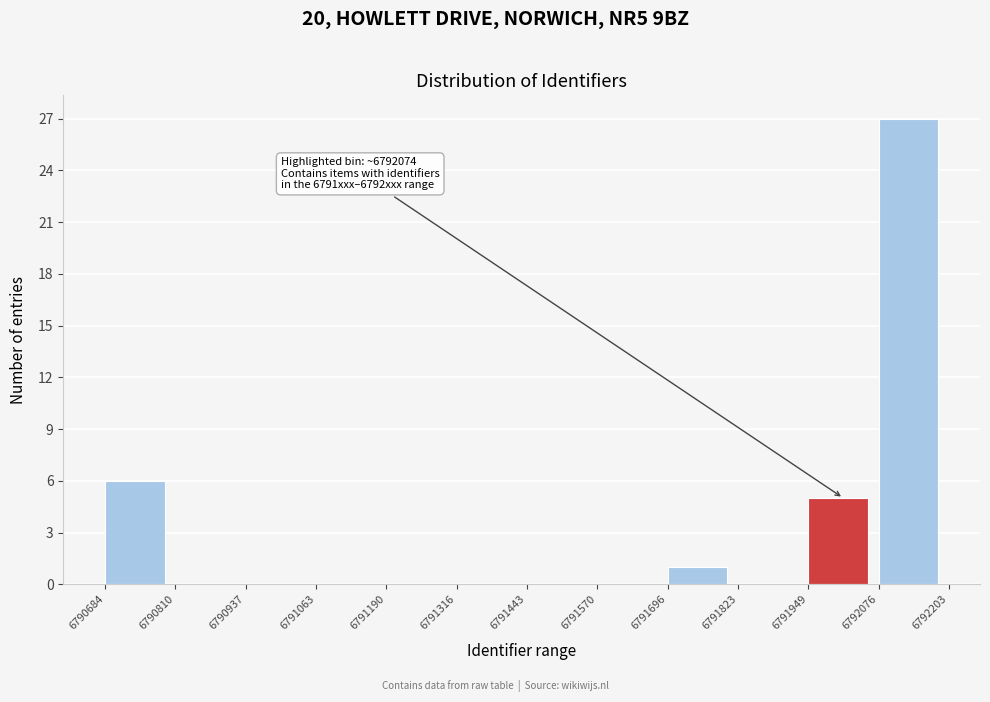

Which range on the x-axis has the tallest bar?

6792076 to 6792203